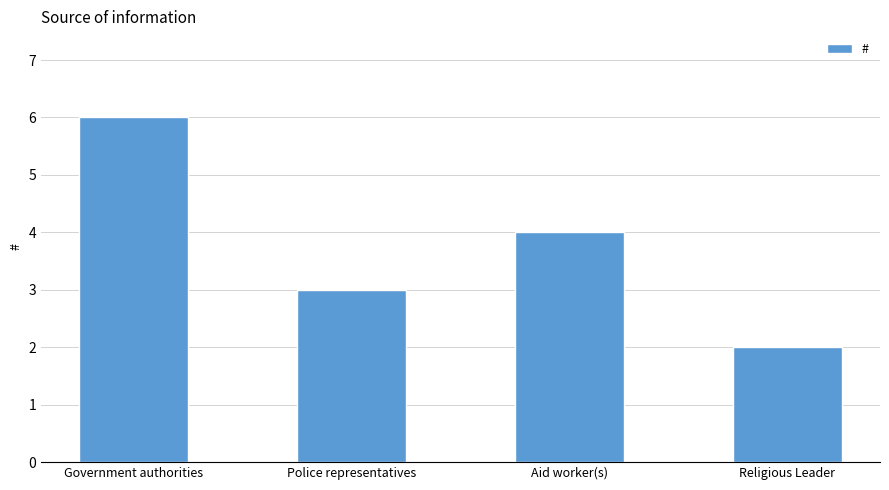

Does the chart contain stacked bars?

No